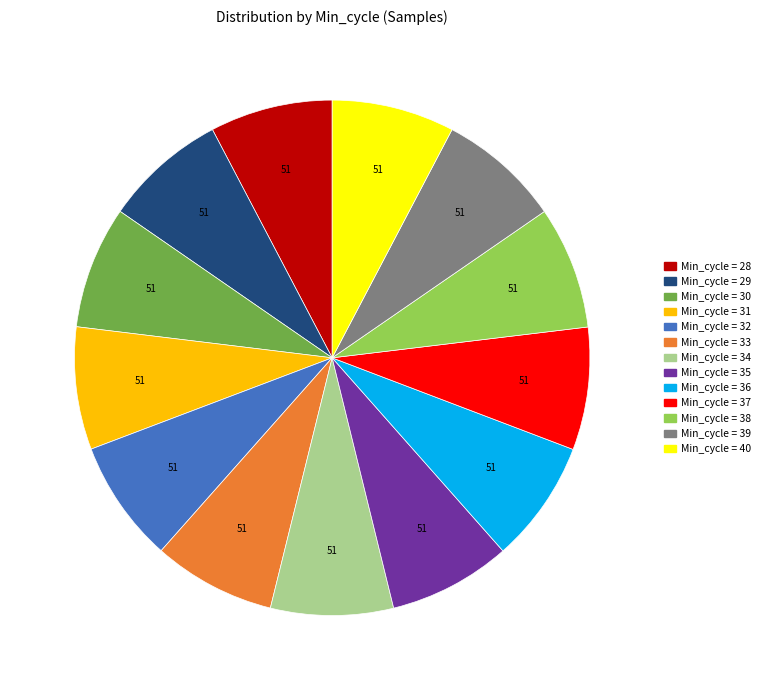

Is there any slice that represents more than half of the pie?

No